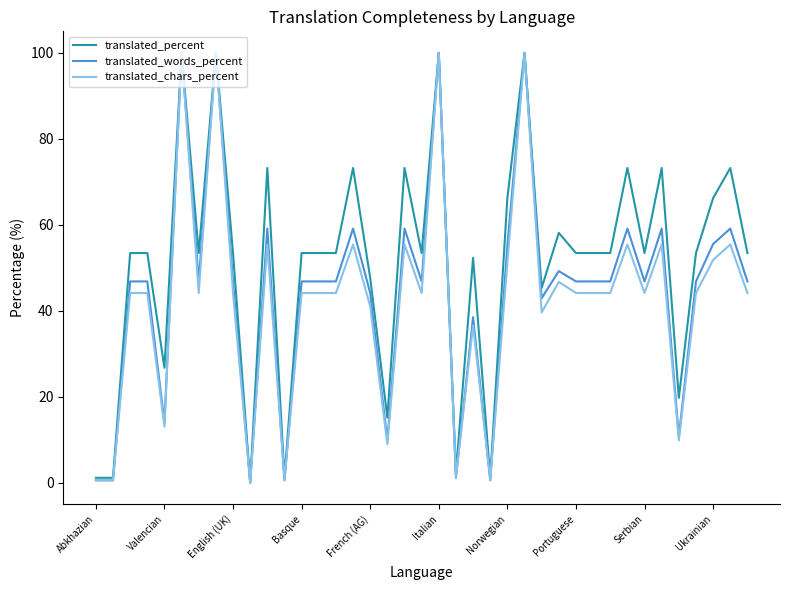

What is the average value of the translated_chars_percent series?

42.4